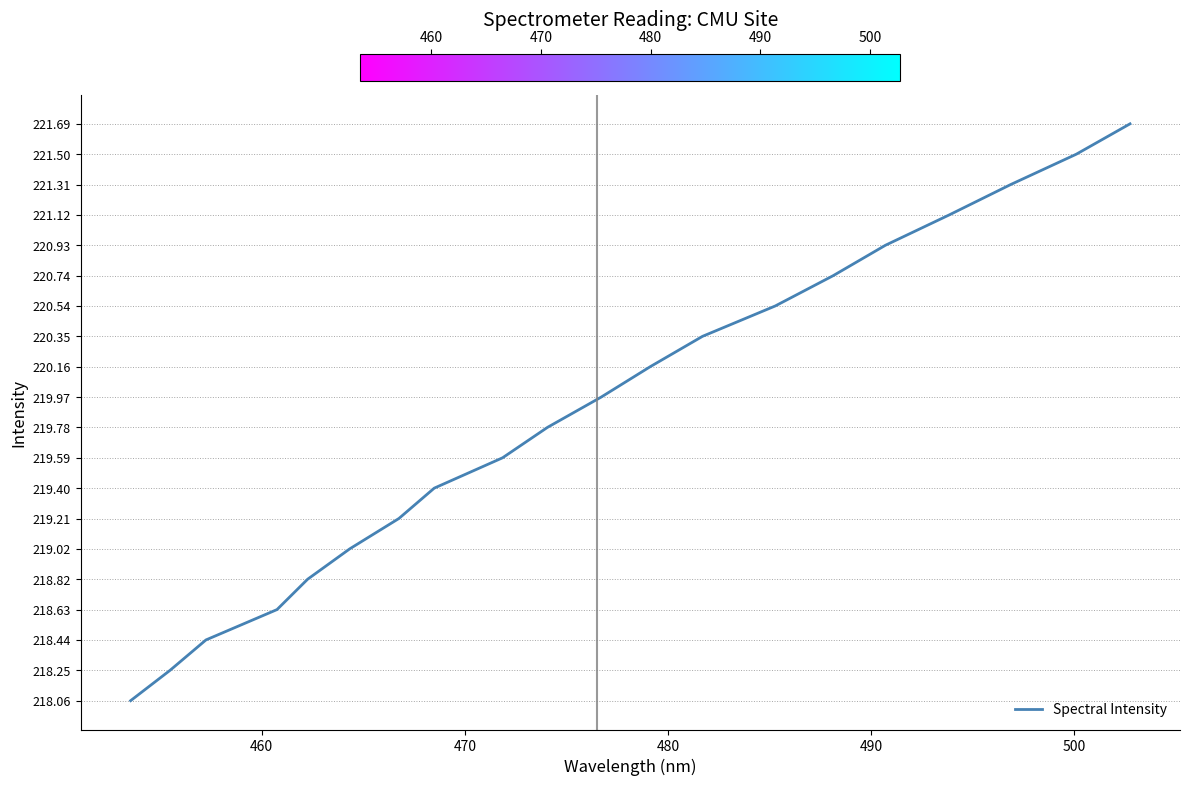

Does the chart have visible grid lines?

No